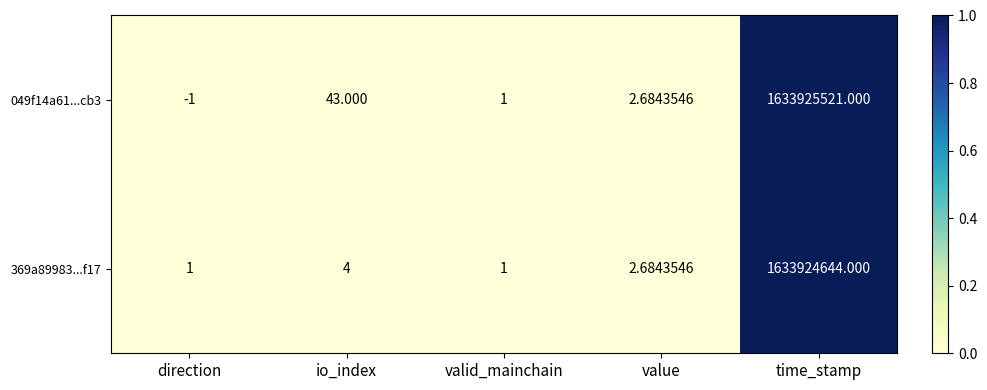

At which label does 049f14a61...cb3 reach its minimum?

direction